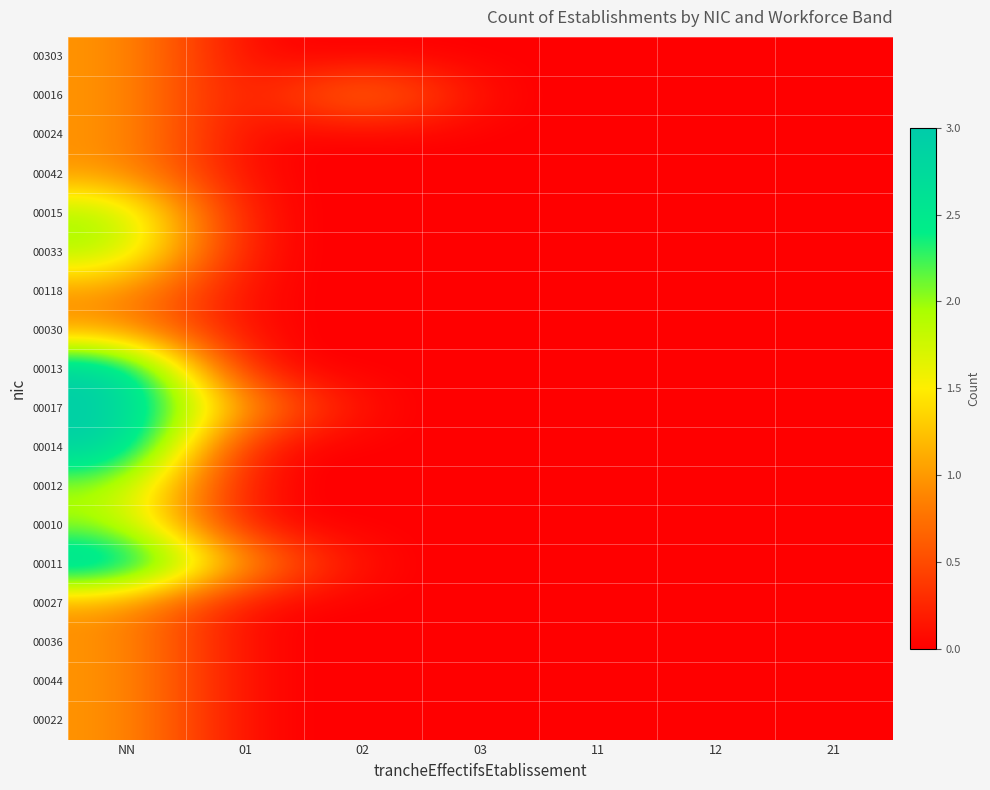

Which series has the largest range (max minus min)?

00013